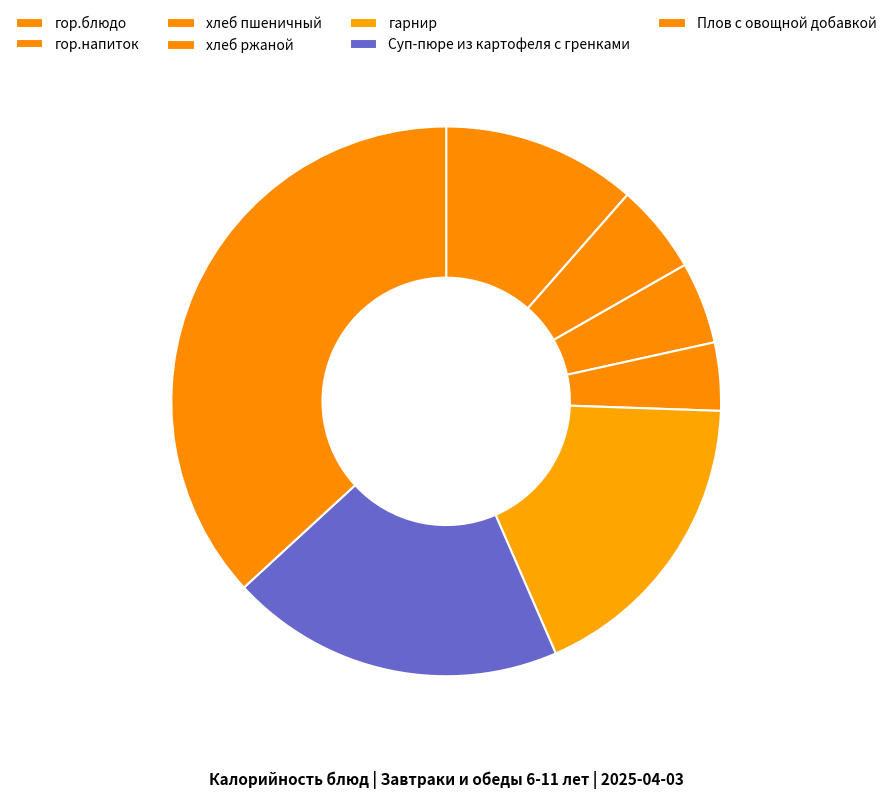

Is there any slice that represents more than half of the pie?

No